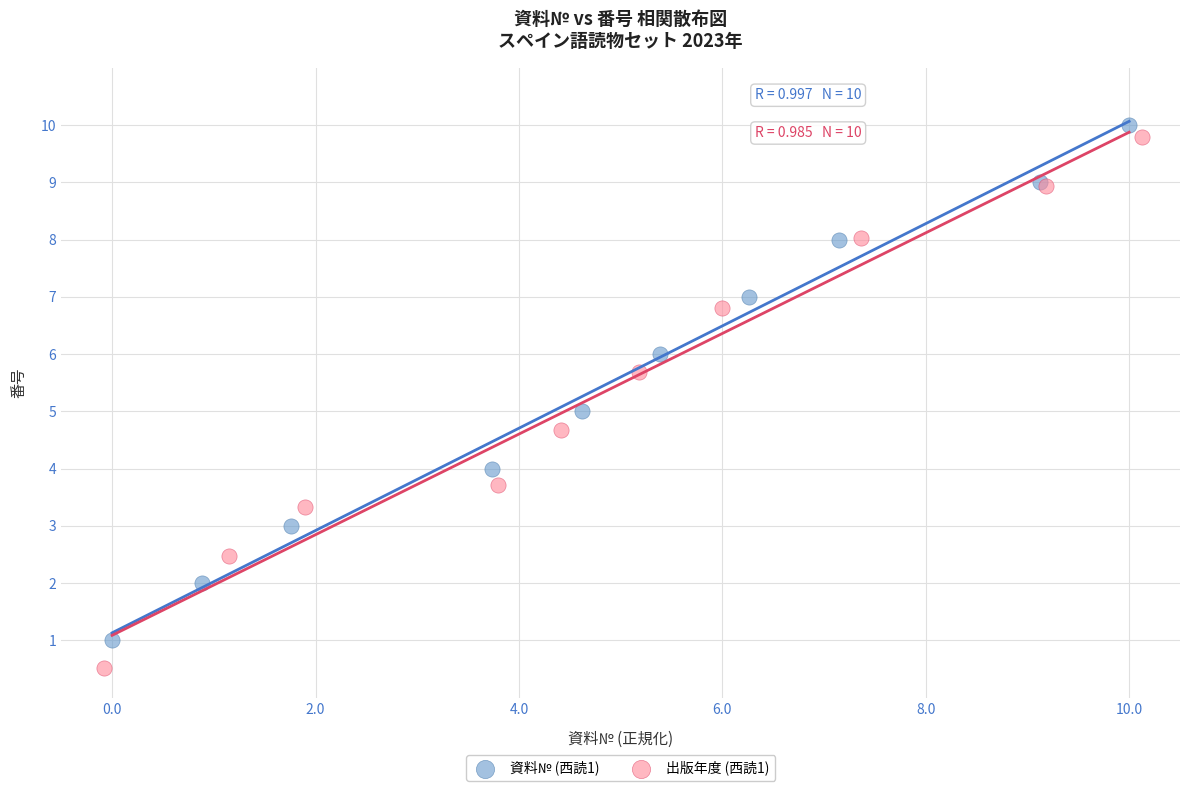

Which series contains the highest Y value?

資料№ (西読1)